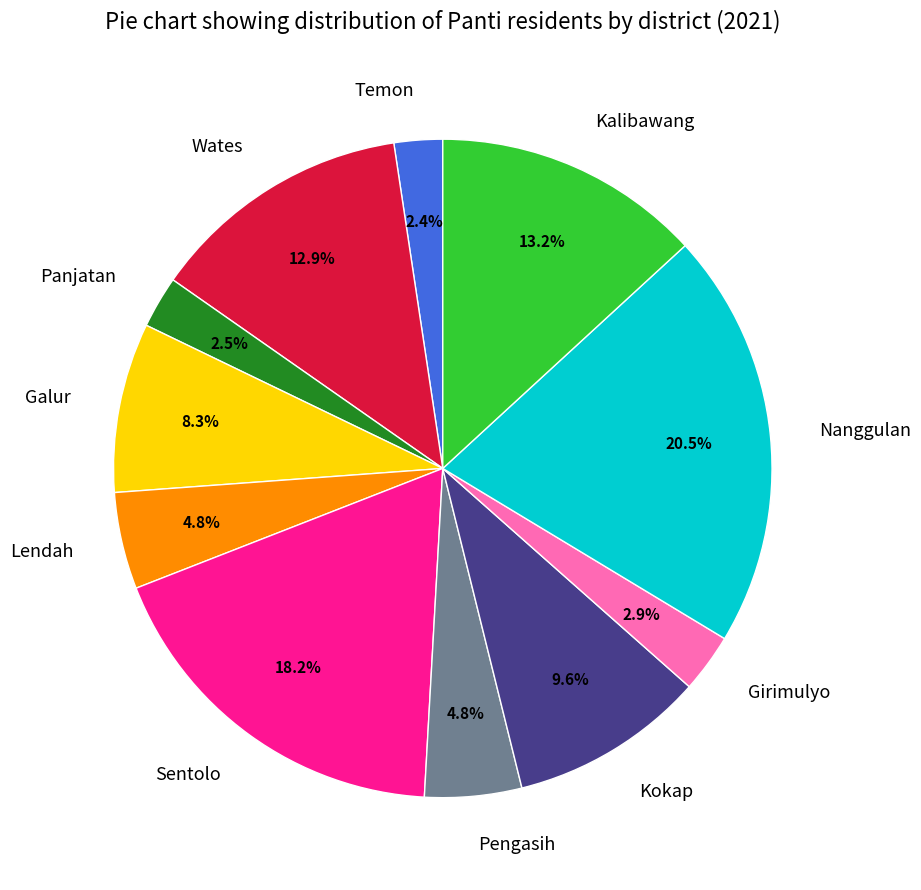

What is the largest slice in the pie chart?

Nanggulan